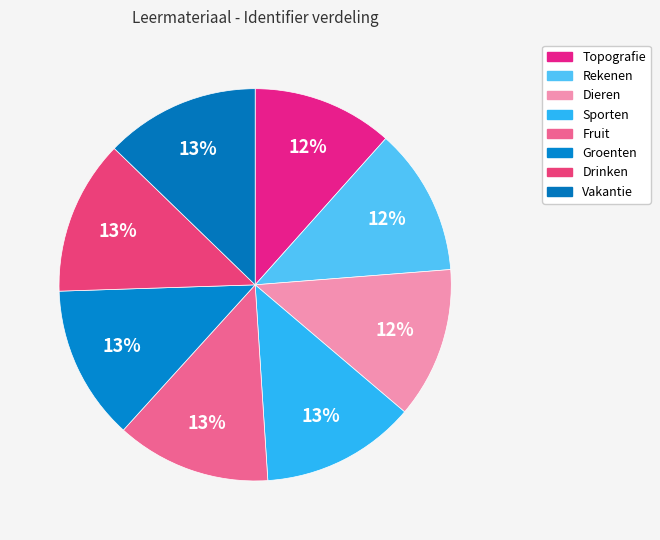

Approximately how many times larger is the value at Sporten compared to Drinken?

1.0